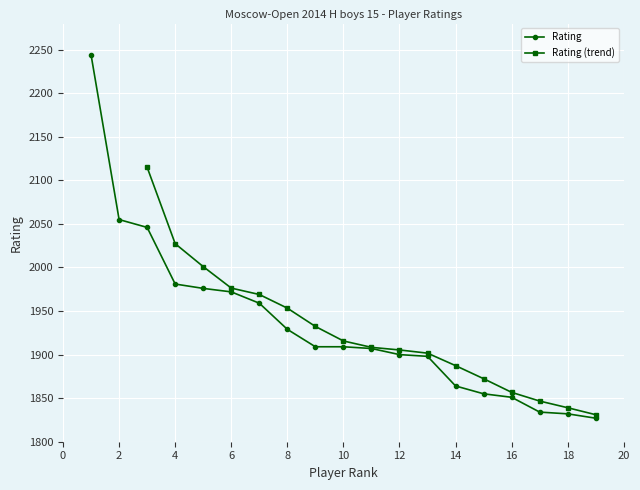

At which label is the value closest to 2035?

3